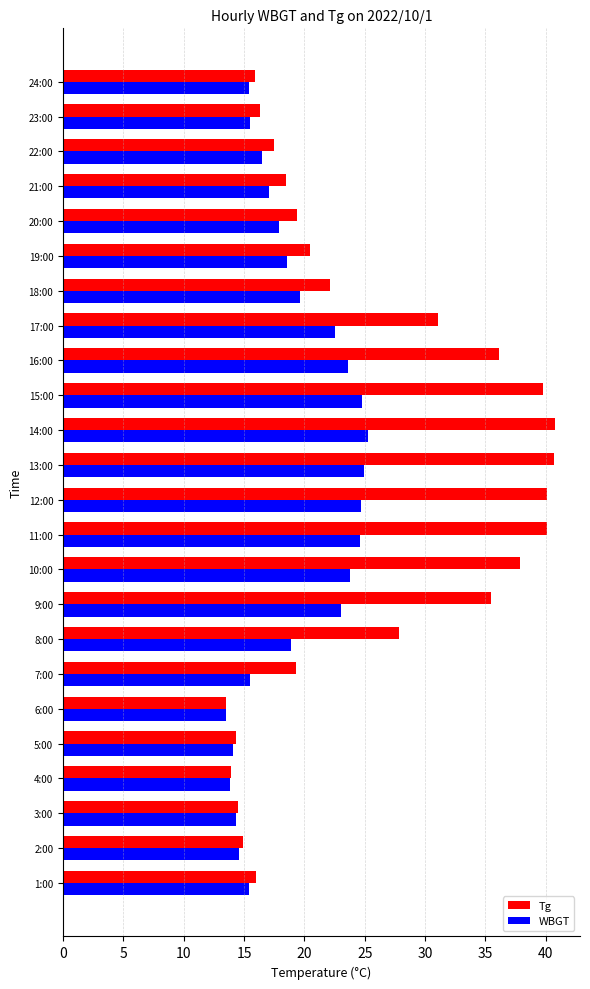

What are all the series names shown in the legend?

Tg, WBGT